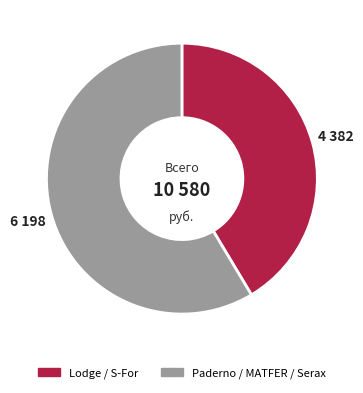

Is the sum of Paderno / MATFER / Serax and Lodge / S-For greater than half?

Yes